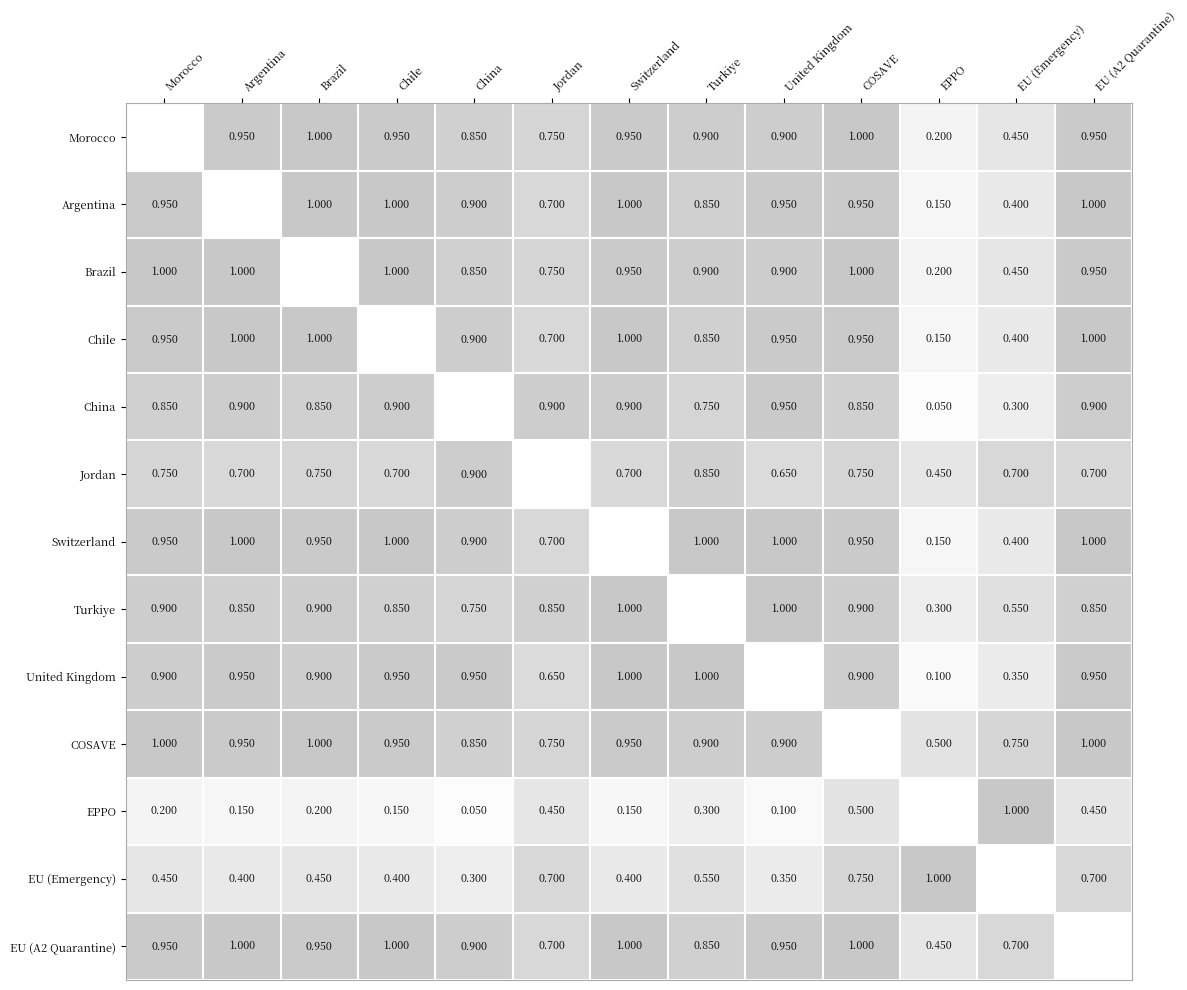

Is the value of China at Argentina greater than the value of EPPO at EU (Emergency)?

No